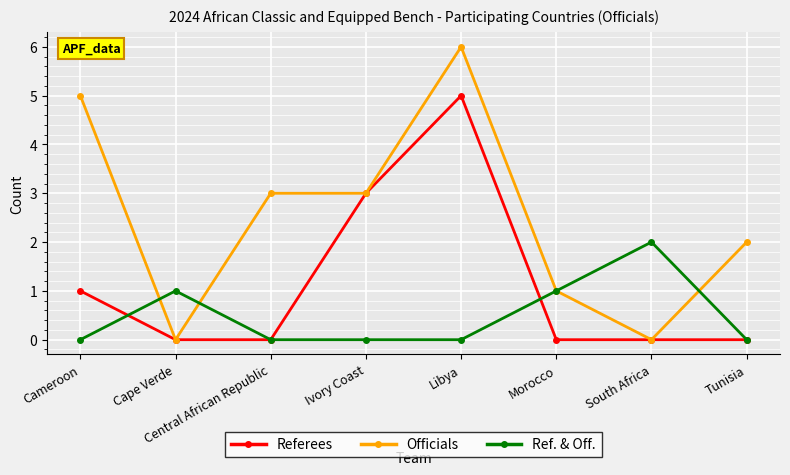

Reading left to right, what are all the values shown in this chart?

Referees: Cameroon=1	Cape Verde=0	Central African Republic=0	Ivory Coast=3	Libya=5	Morocco=0	South Africa=0	Tunisia=0
Officials: Cameroon=5	Cape Verde=0	Central African Republic=3	Ivory Coast=3	Libya=6	Morocco=1	South Africa=0	Tunisia=2
Ref. & Off.: Cameroon=0	Cape Verde=1	Central African Republic=0	Ivory Coast=0	Libya=0	Morocco=1	South Africa=2	Tunisia=0